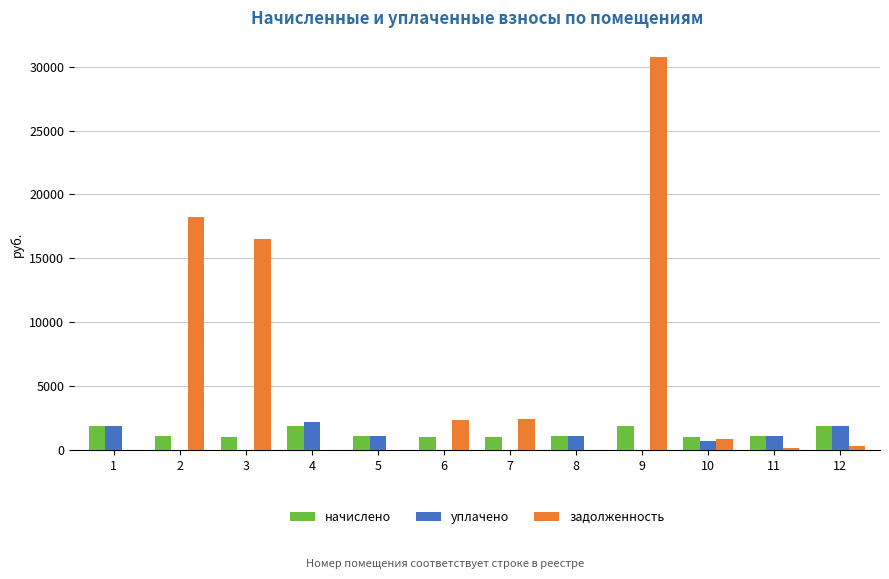

At which label does начислено first exceed 1099?

1